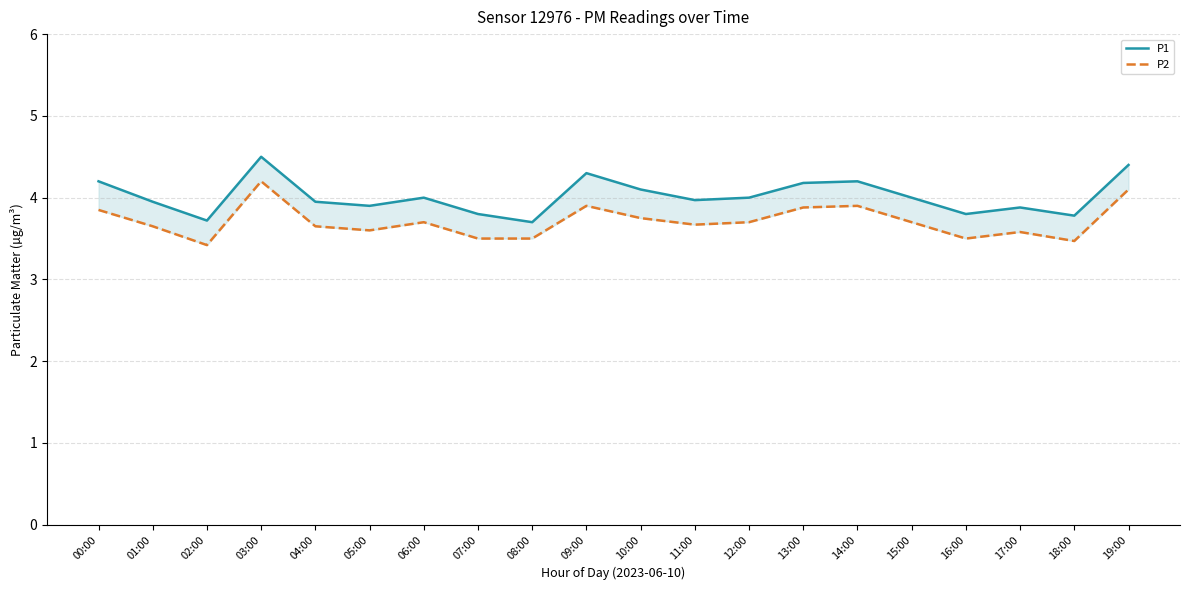

In P2, how many points are lower than both neighbors (excluding endpoints)?

5